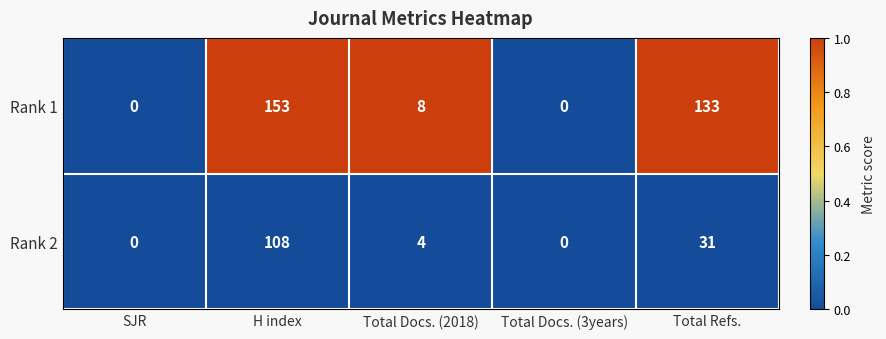

Where is Rank 1 nearest to the value 76?

Total Refs.